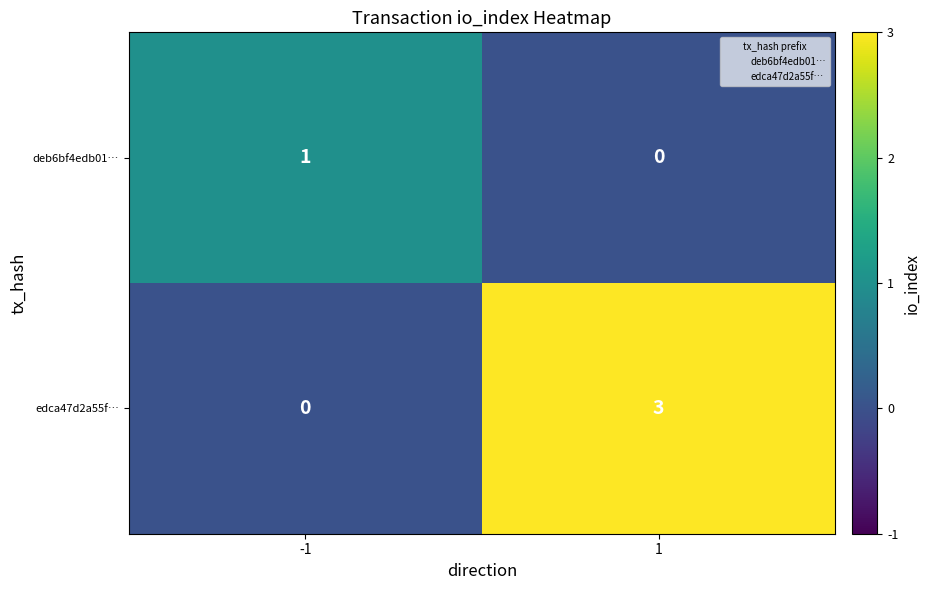

What is the difference between the maximum and minimum values in the edca47d2a55f… series?

3